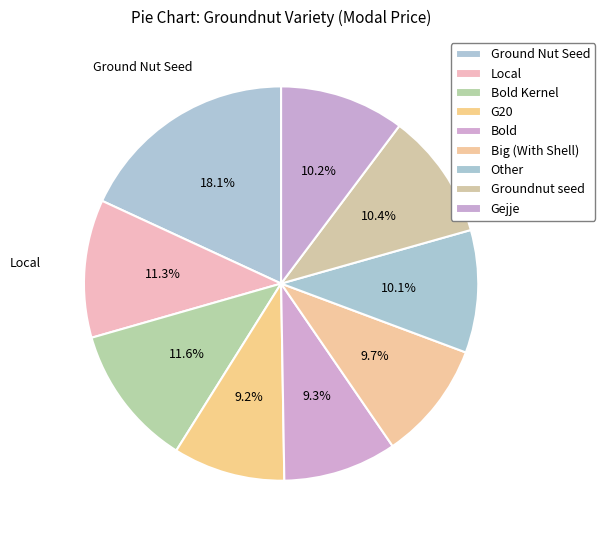

How many slices are in this pie chart?

9